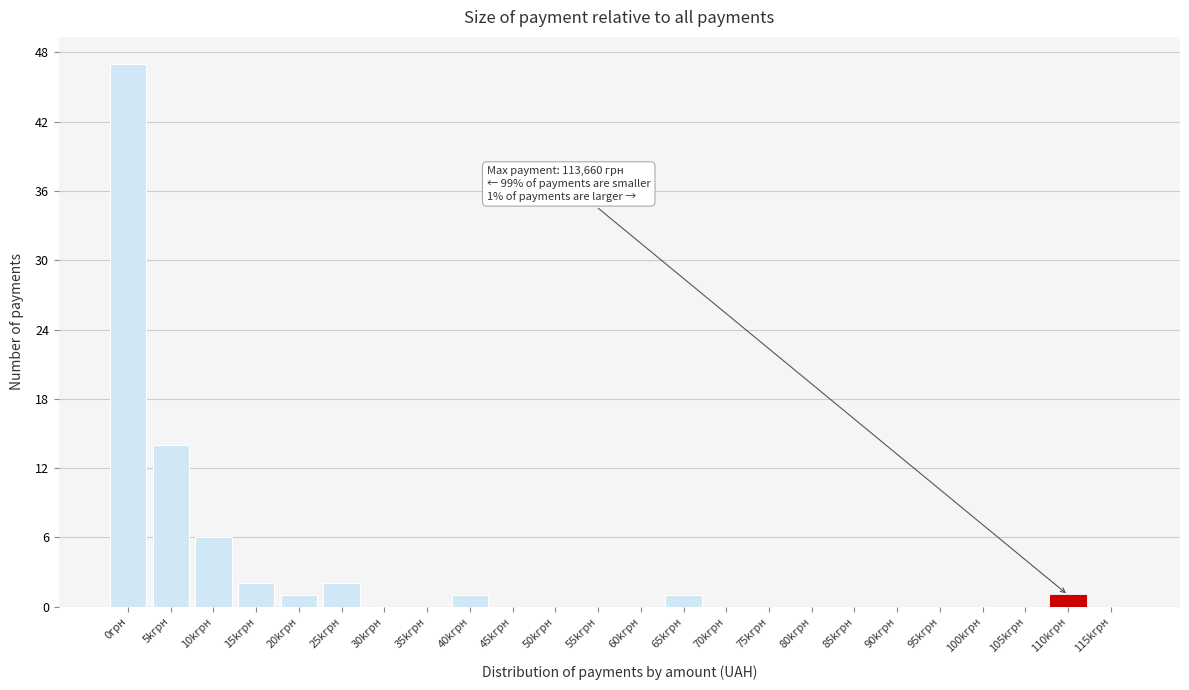

Reading right to left, extract all data points from this chart.

115kгрн=0	110kгрн=1	105kгрн=0	100kгрн=0	95kгрн=0	90kгрн=0	85kгрн=0	80kгрн=0	75kгрн=0	70kгрн=0	65kгрн=1	60kгрн=0	55kгрн=0	50kгрн=0	45kгрн=0	40kгрн=1	35kгрн=0	30kгрн=0	25kгрн=2	20kгрн=1	15kгрн=2	10kгрн=6	5kгрн=14	0грн=47